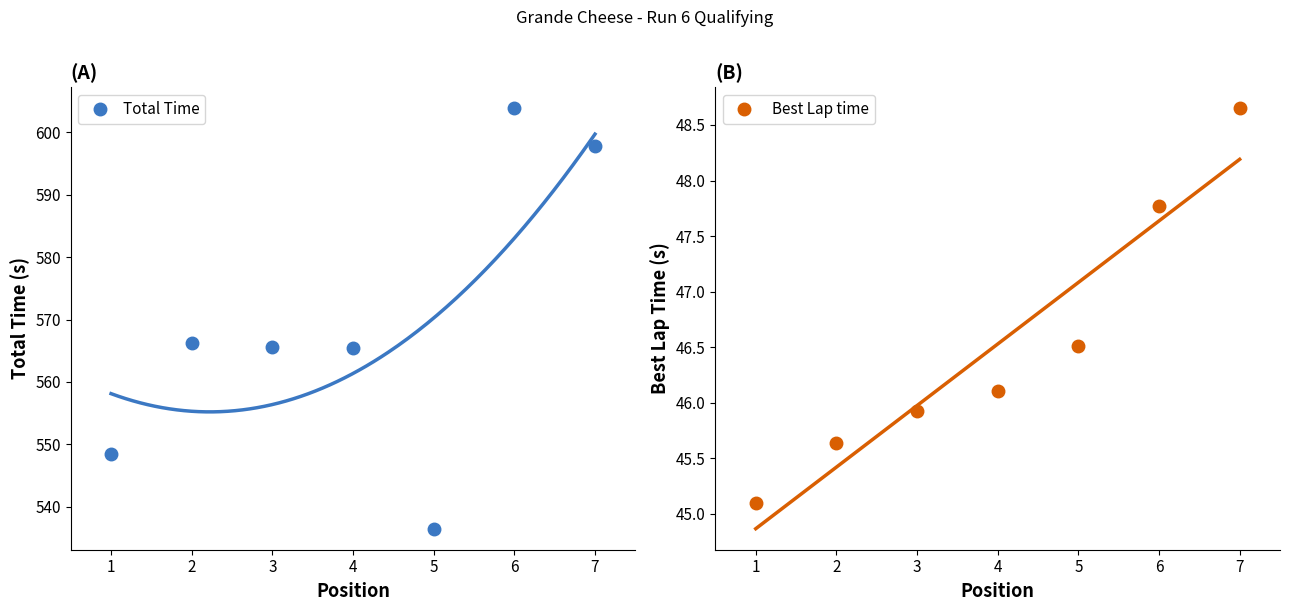

Is the value of Best Lap time at 1 greater than the value of Total Time at 2?

No